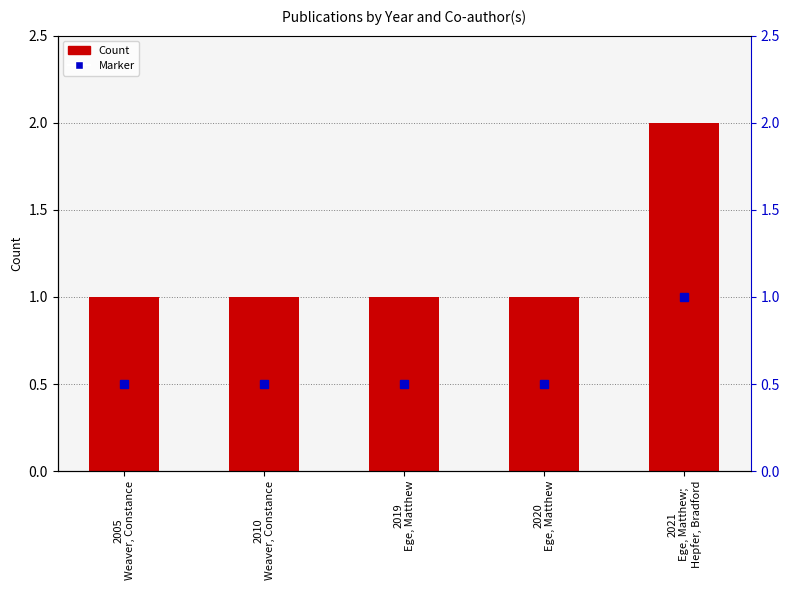

What is the change in value from 2020
Ege, Matthew to 2021
Ege, Matthew;
Hepfer, Bradford?

+1